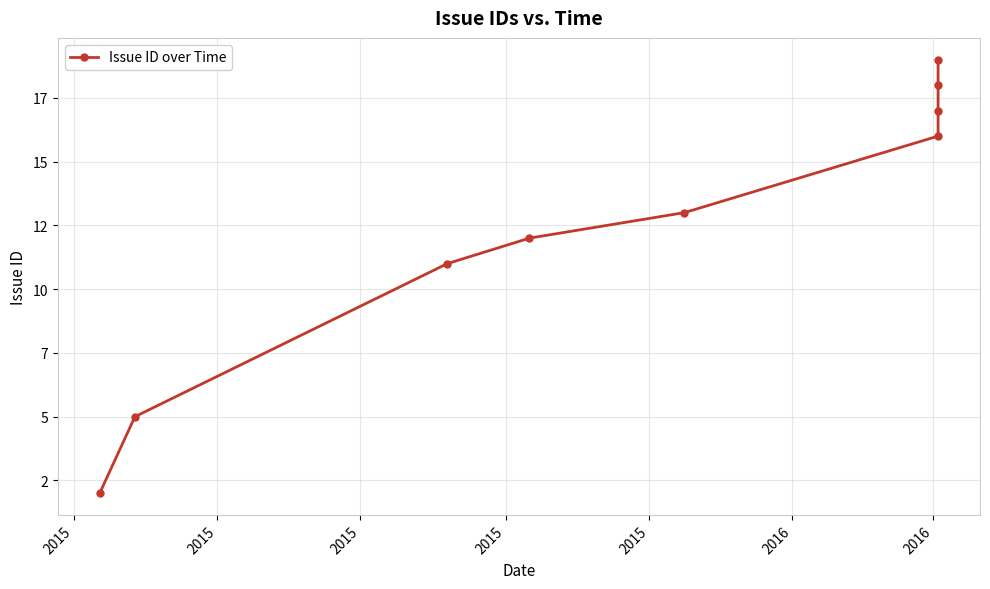

Approximately how many times larger is the value at 2015 compared to 2015?

0.9